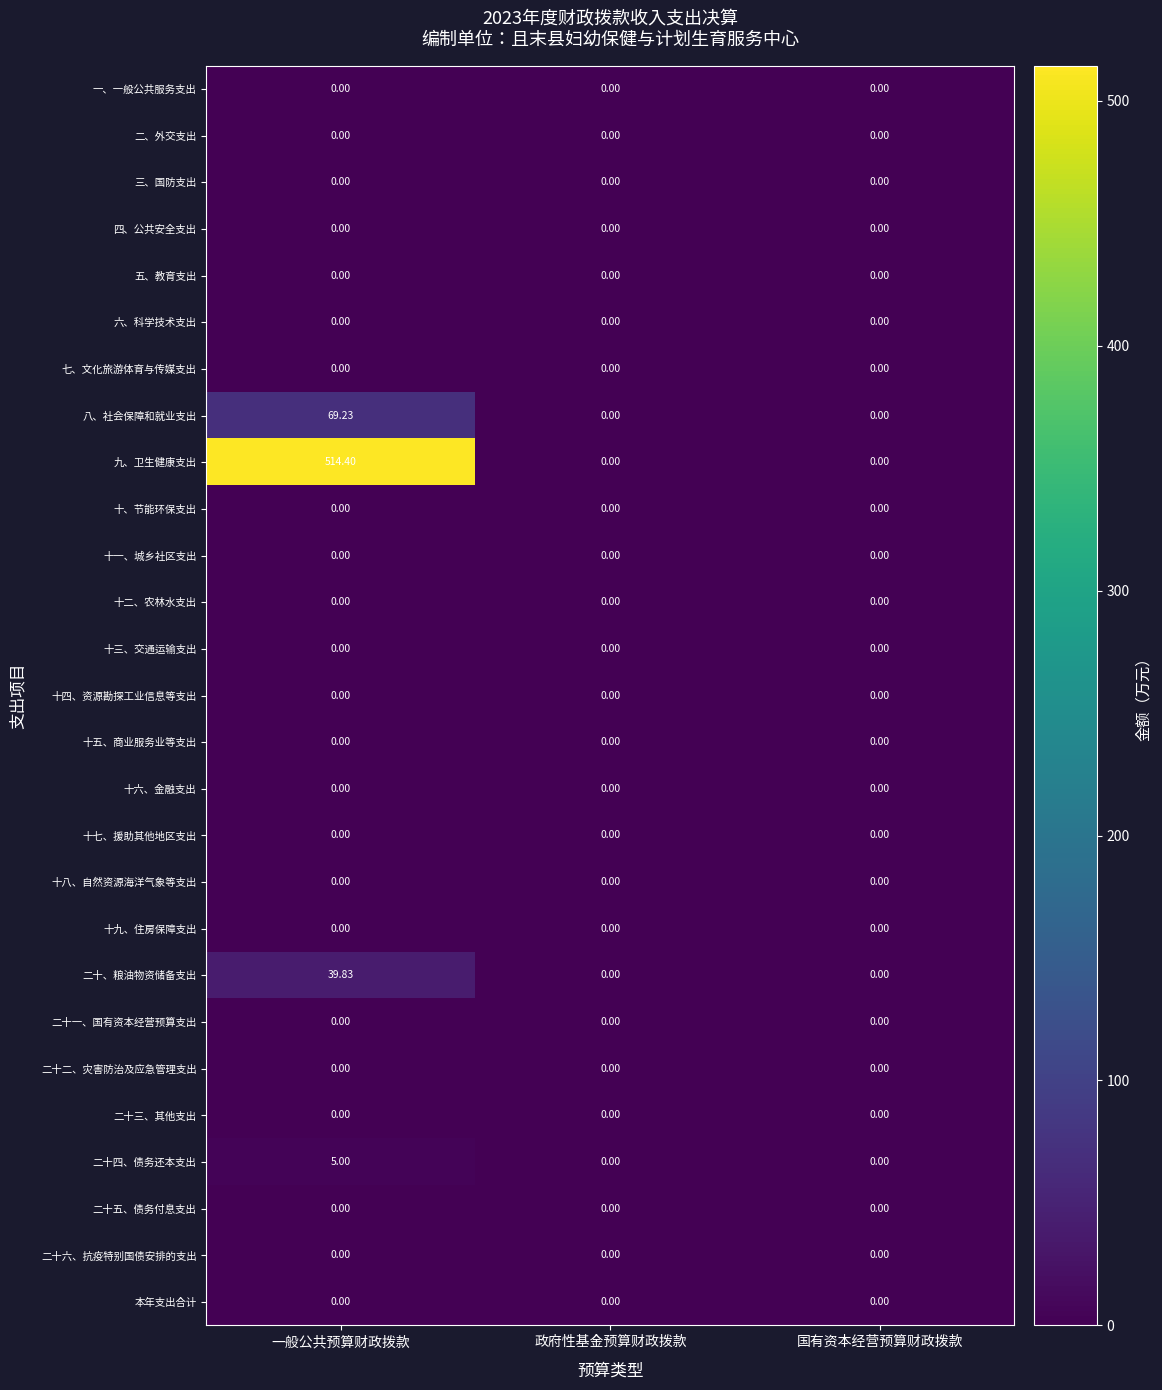

Which series has the widest spread of values?

九、卫生健康支出